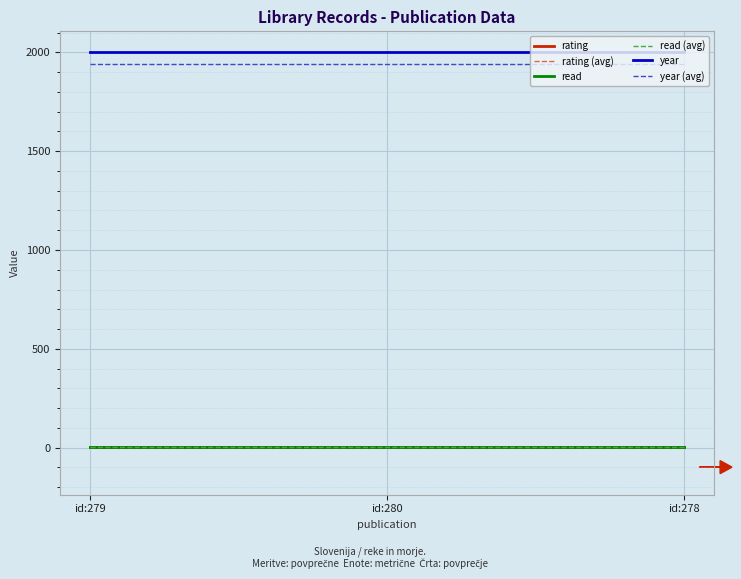

What is the maximum value shown in the chart?

2000.0